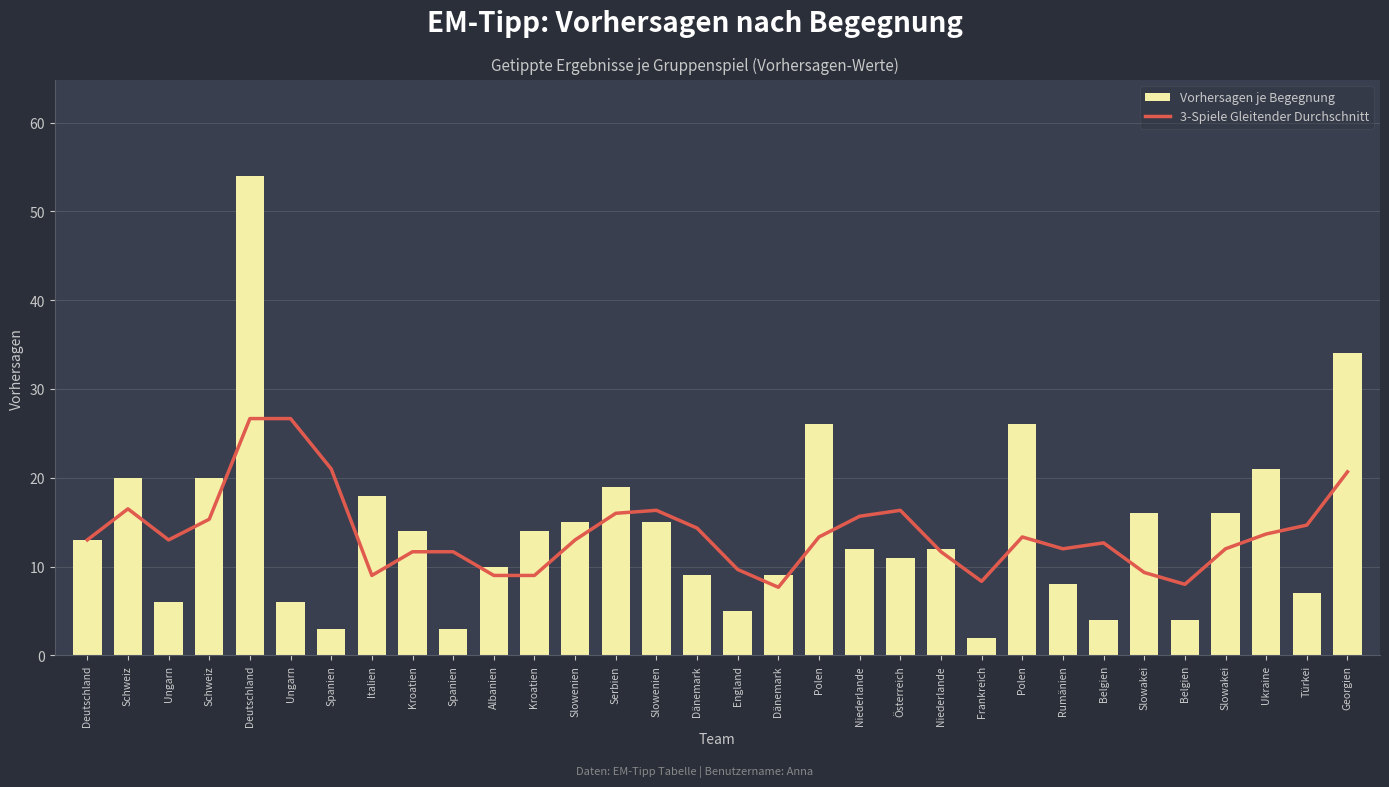

List the labels in order of Vorhersagen je Begegnung value, largest first.

Deutschland, Georgien, Polen, Polen, Ukraine, Schweiz, Schweiz, Serbien, Italien, Slowakei, Slowakei, Slowenien, Slowenien, Kroatien, Kroatien, Deutschland, Niederlande, Niederlande, Österreich, Albanien, Dänemark, Dänemark, Rumänien, Türkei, Ungarn, Ungarn, England, Belgien, Belgien, Spanien, Spanien, Frankreich